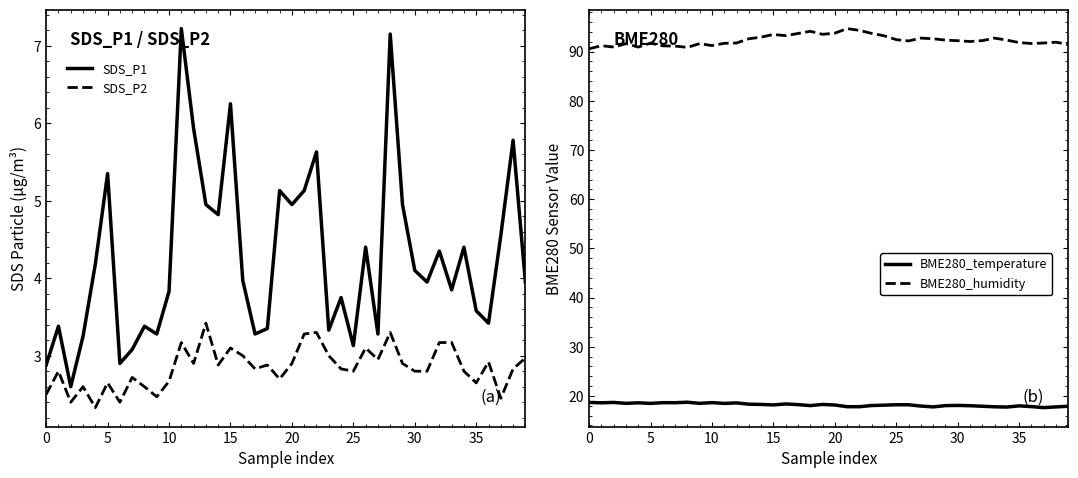

What are all the series names shown in the legend?

SDS_P1, SDS_P2, BME280_temperature, BME280_humidity